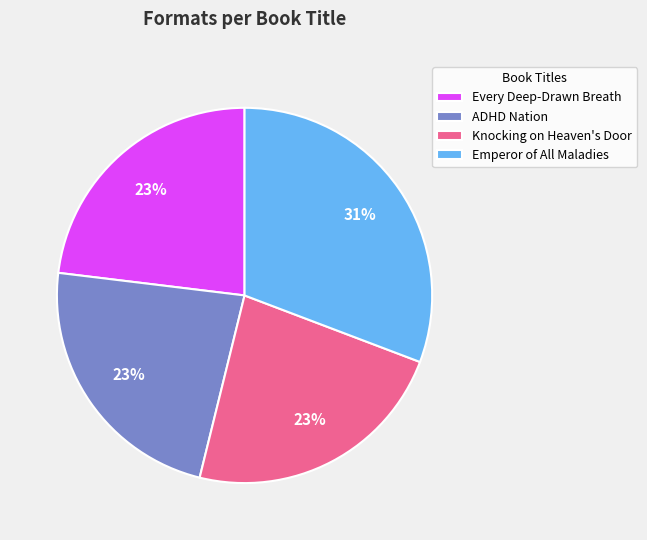

Is there any slice that represents more than half of the pie?

No